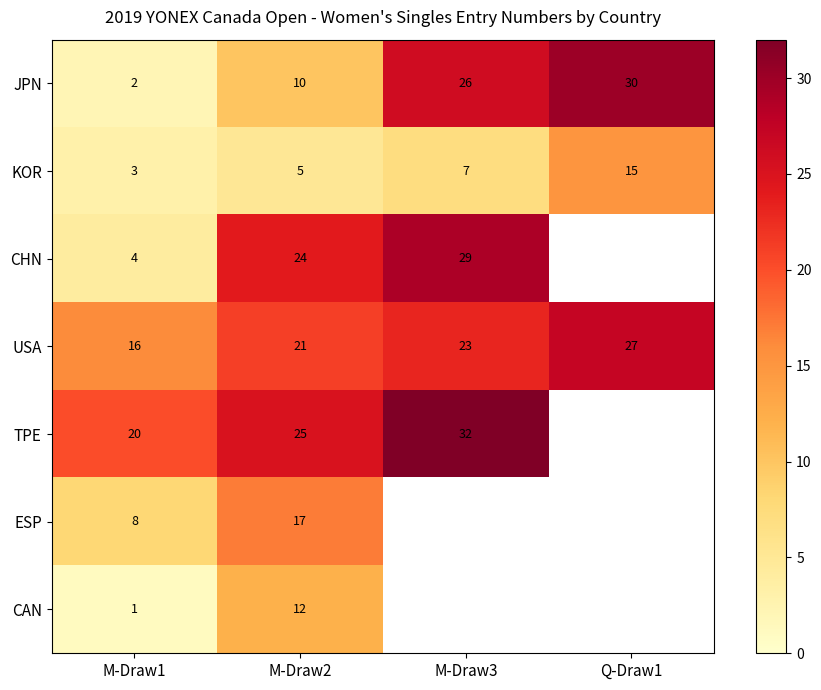

What is the difference between the maximum and minimum values in the KOR series?

12.0